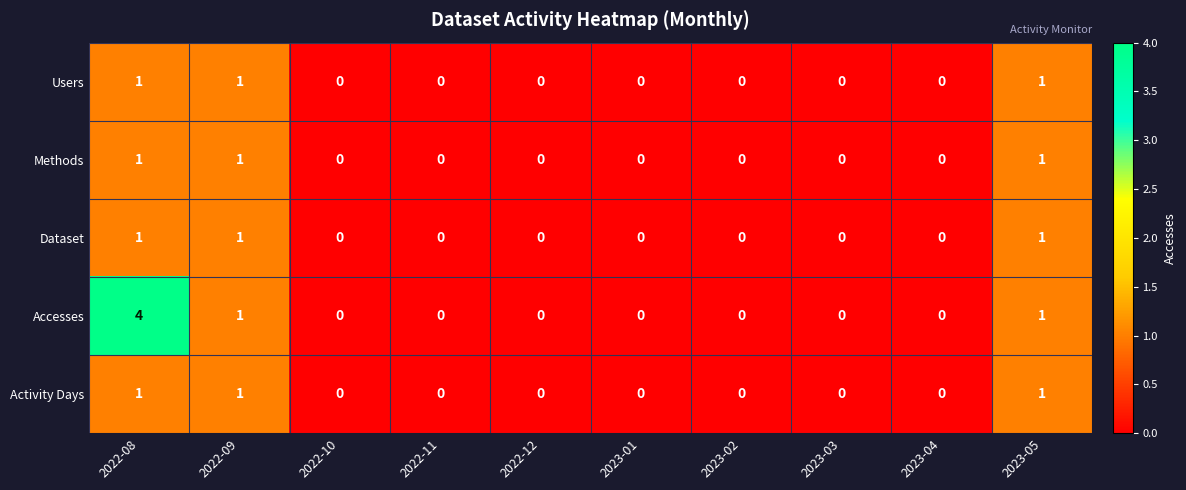

At which category is the sum across all series the highest?

2022-08